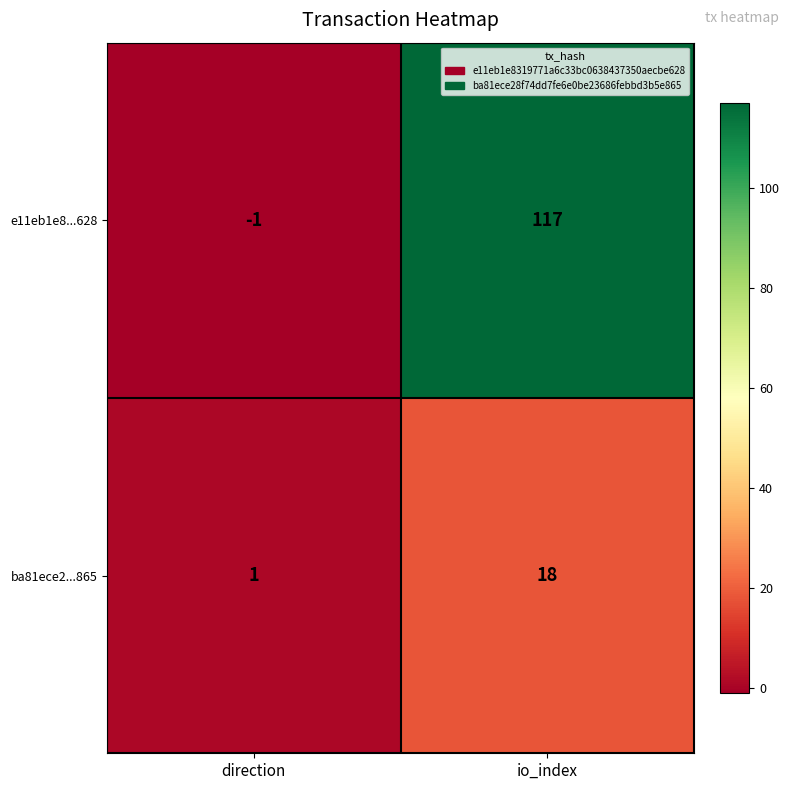

Rank the series by their maximum value, from lowest to highest.

ba81ece2...865, e11eb1e8...628